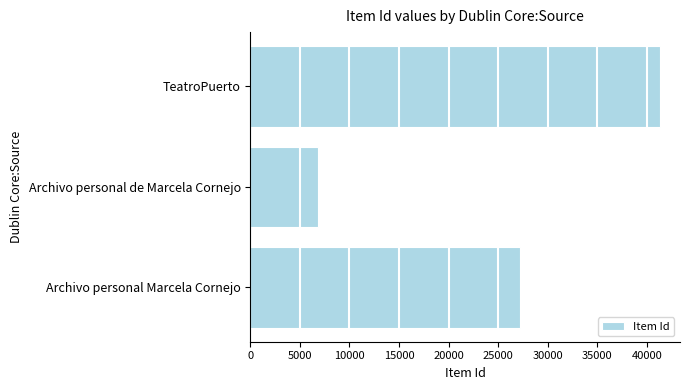

Which has a higher value, Archivo personal Marcela Cornejo or TeatroPuerto?

TeatroPuerto